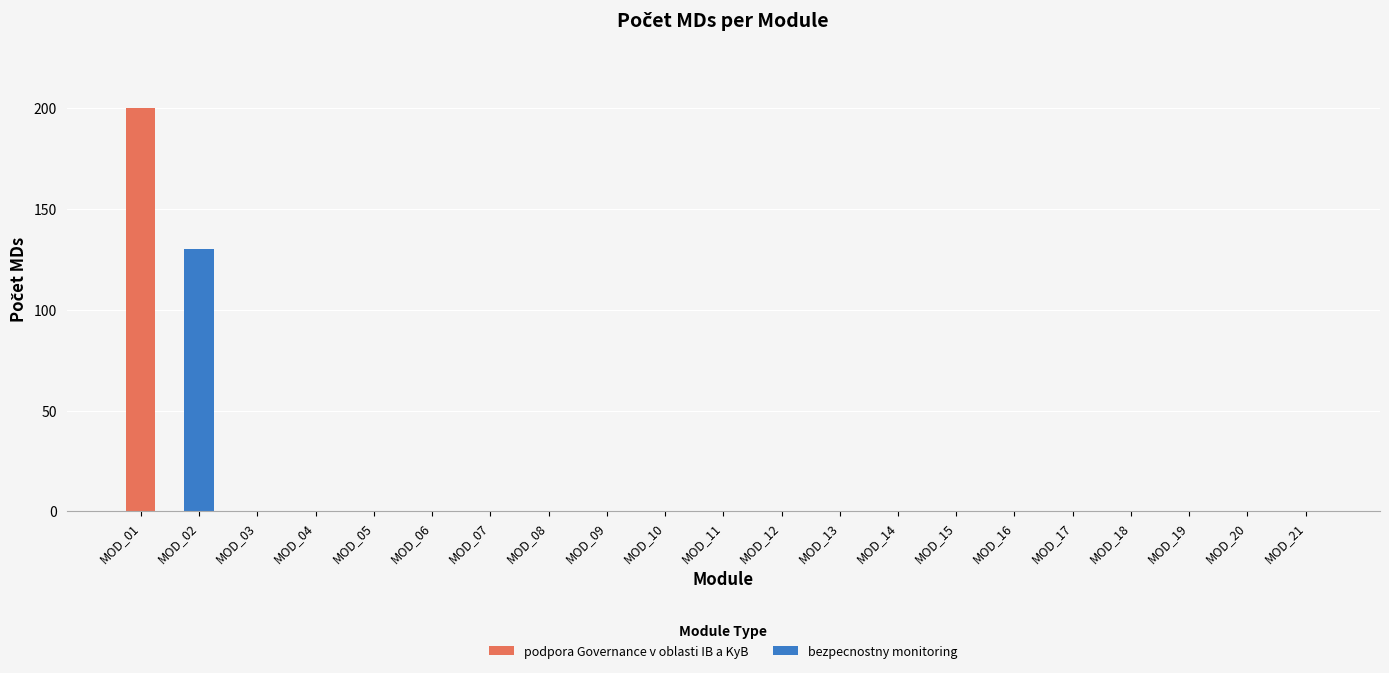

The value of podpora Governance v oblasti IB a KyB at MOD_20 is 0. True or false?

True